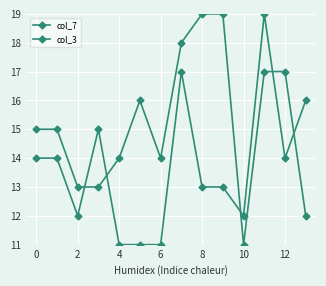

How many categories are shown in the chart?

14